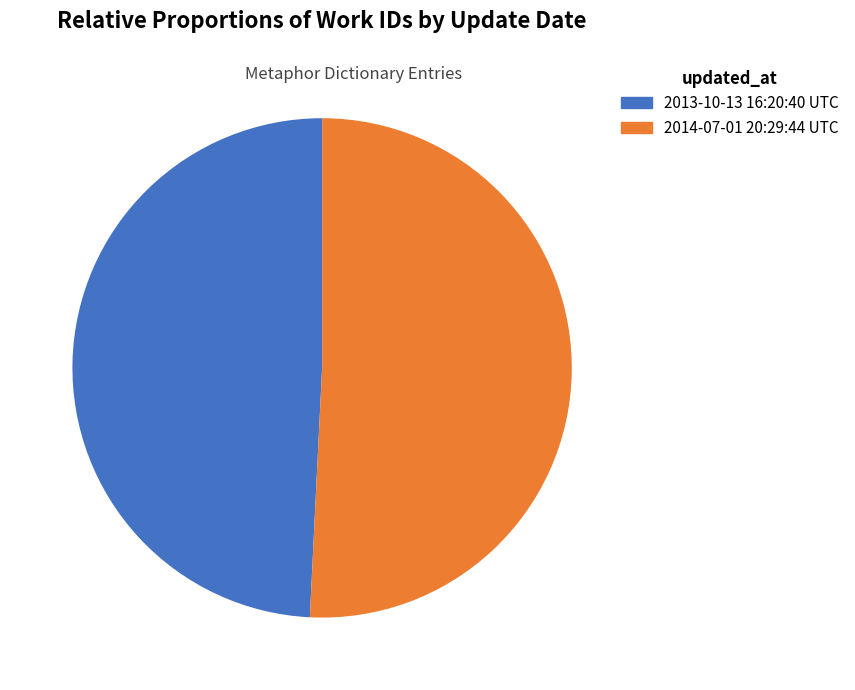

What is the ratio of the value at 2014-07-01 20:29:44 UTC to the value at 2013-10-13 16:20:40 UTC?

1.0